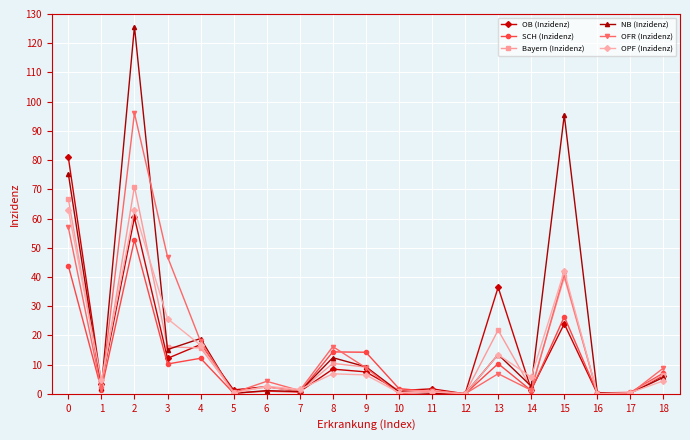

Which category has the highest value in the NB (Inzidenz) series?

2